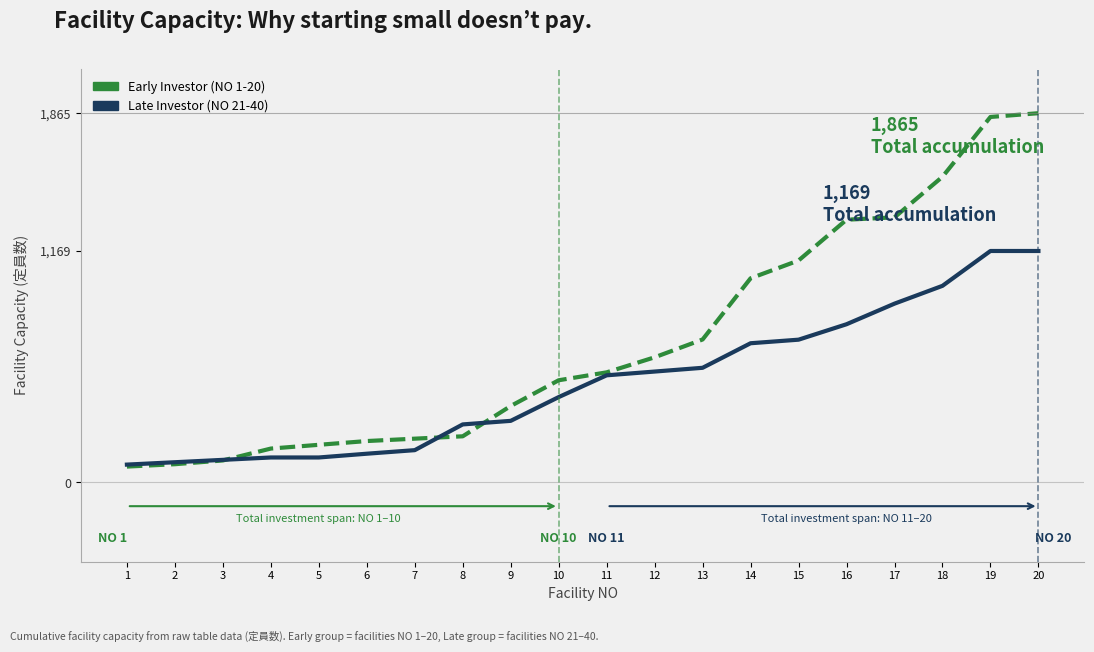

Is this an area chart (filled region under the line)?

No